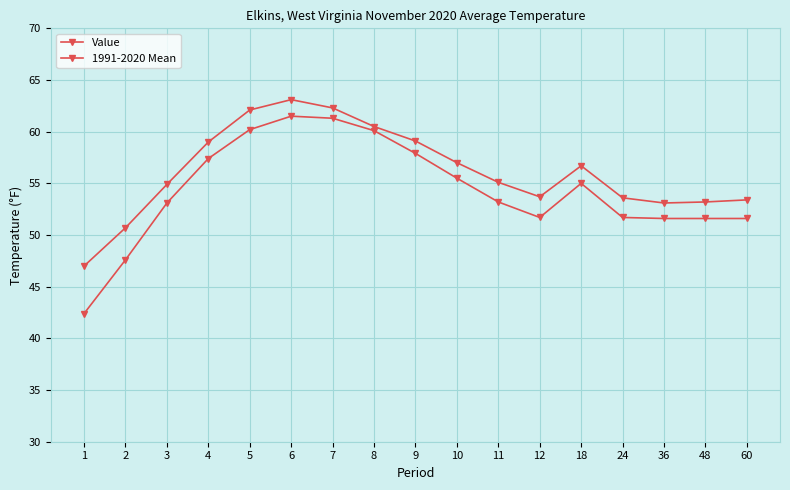

Does the chart have visible grid lines?

Yes